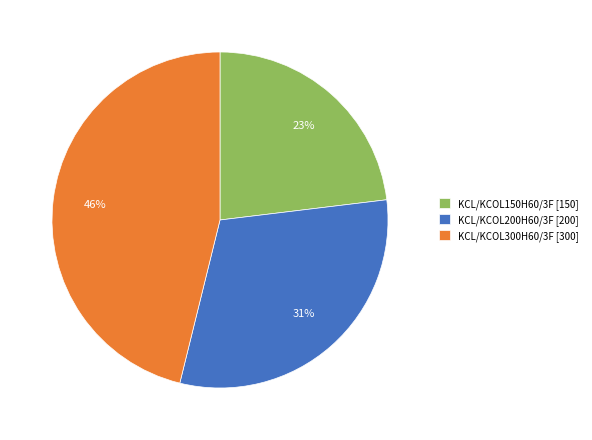

True or false: KCL/KCOL300H60/3F accounts for 46% of the total.

True